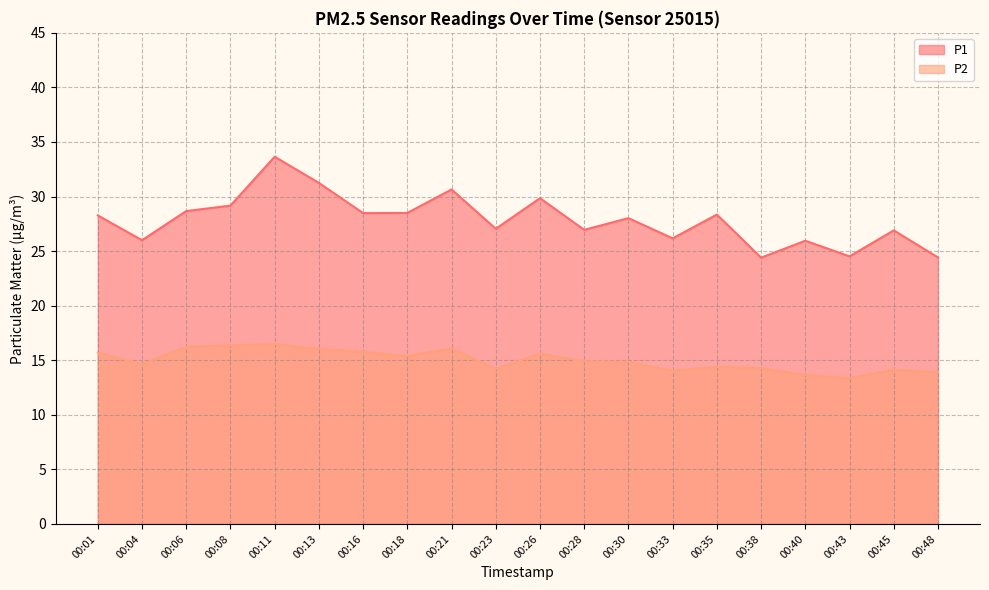

What is the average value of the P1 series?

27.9